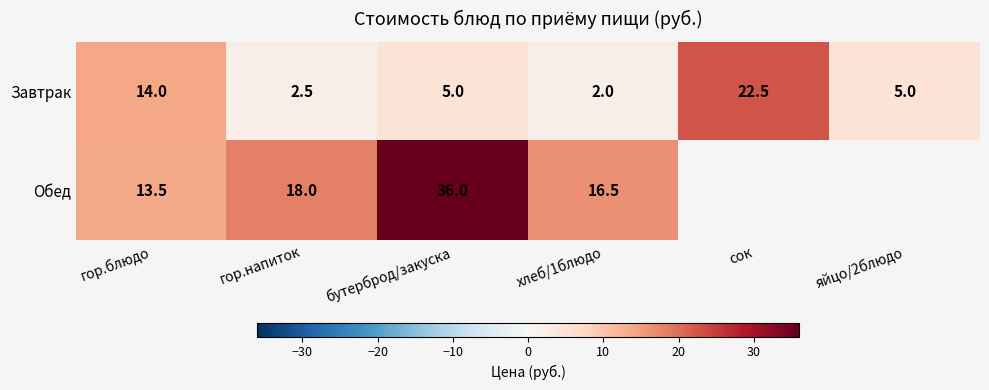

At гор.напиток, list the series in order from largest to smallest.

Обед, Завтрак